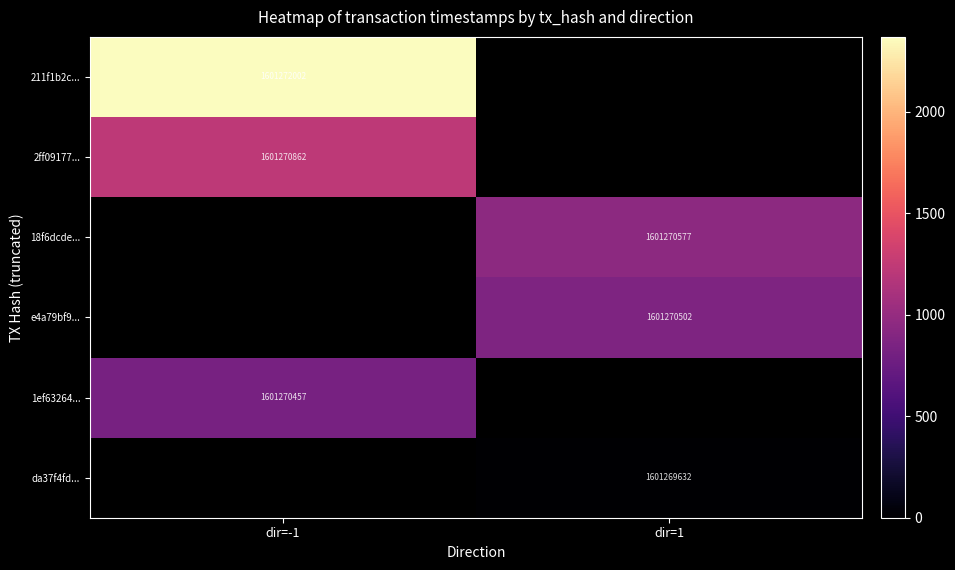

At how many categories does at least one series exceed 865?

2